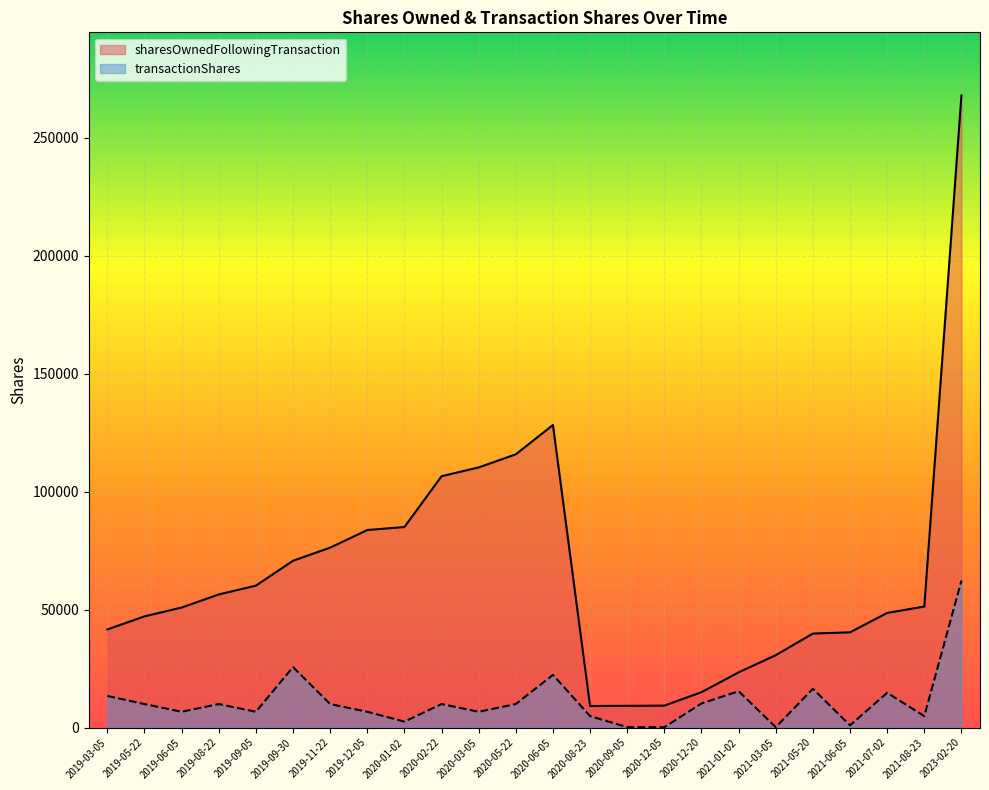

What is the value of the transactionShares point at the 18th from the left?

15419